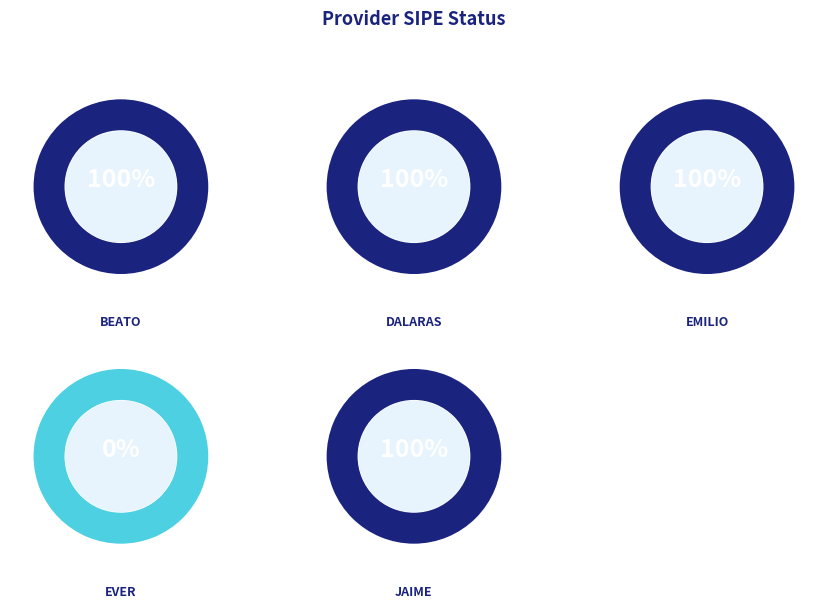

Is it true that BEATO AMARILLA ROMERO is 39% of the pie?

False